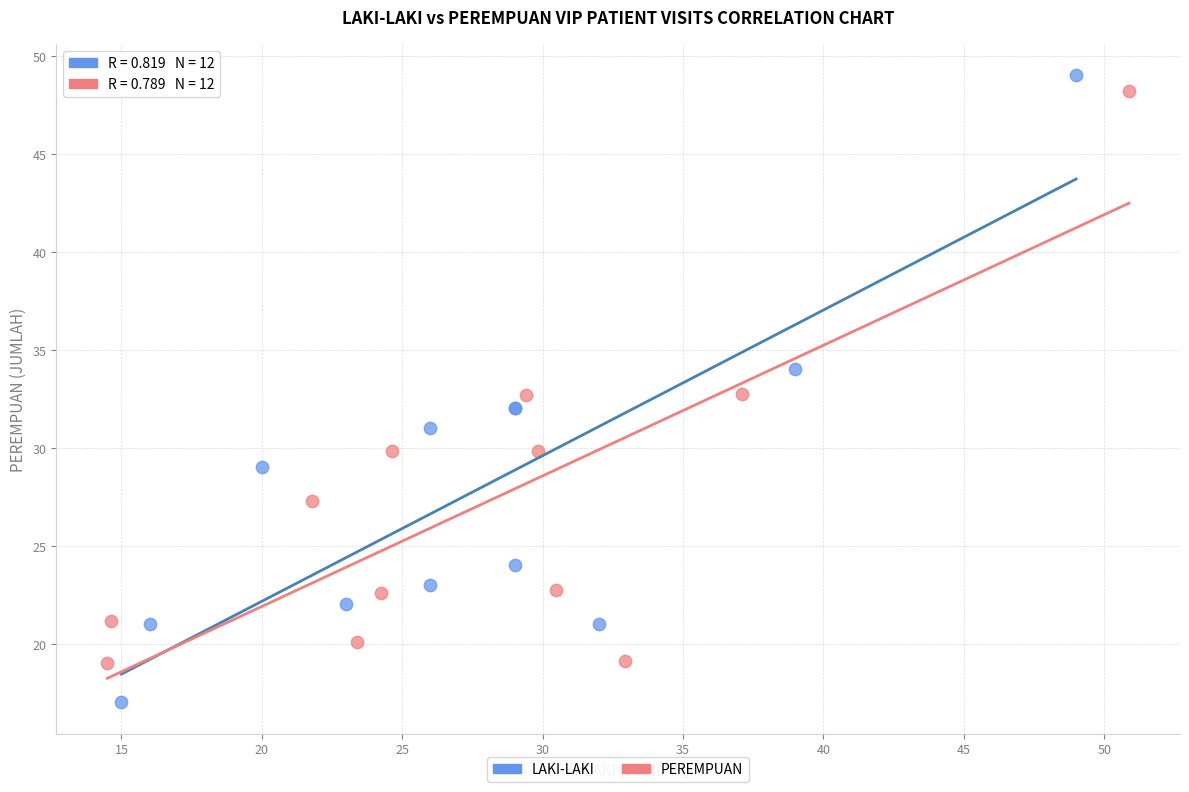

Which series has the widest spread of Y values?

LAKI-LAKI